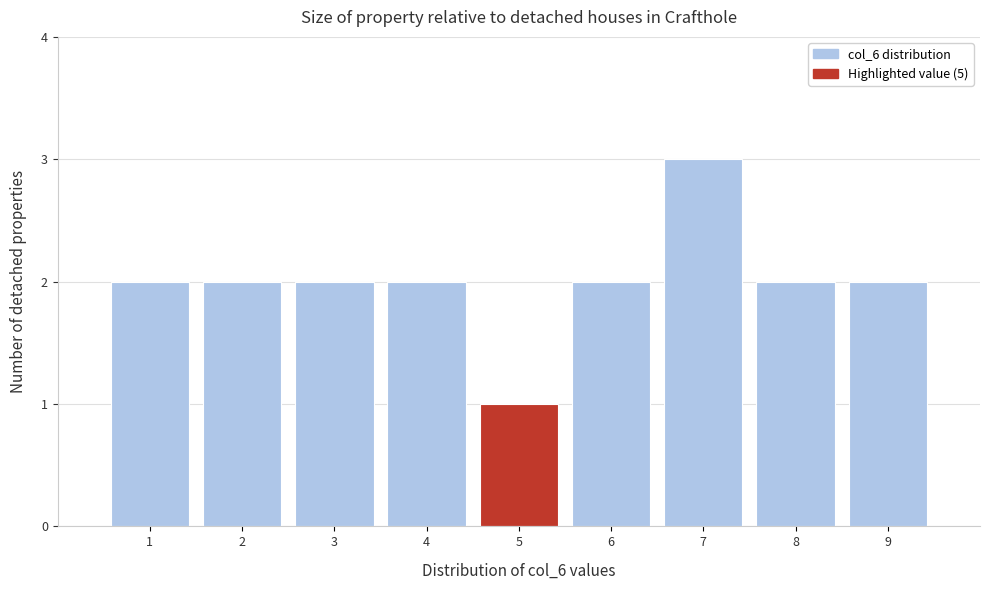

Over which range of the x-axis is the bar tallest?

6.5 to 7.5